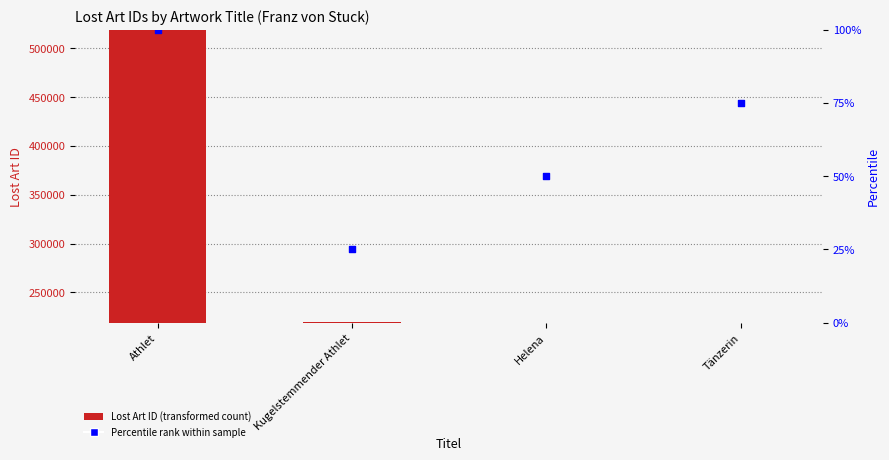

Which has a higher value, Athlet or Helena?

Athlet